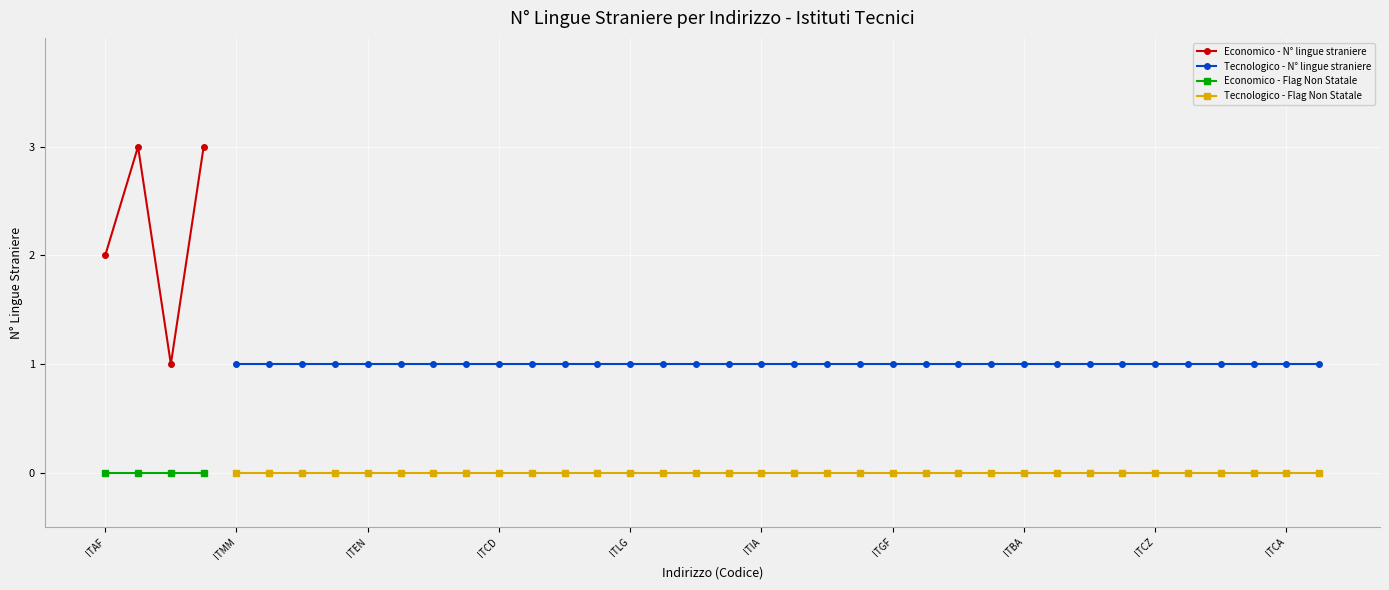

How many points are lower than both their immediate neighbors (excluding endpoints)?

1